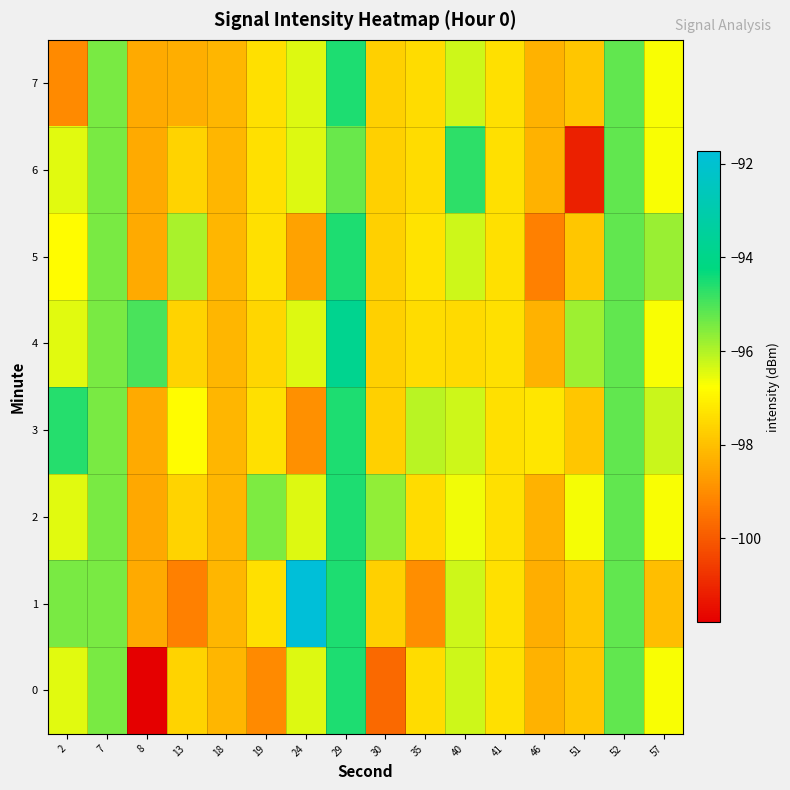

List the series in order of their peak value, highest first.

row_1, row_4, row_0, row_2, row_3, row_5, row_7, row_6